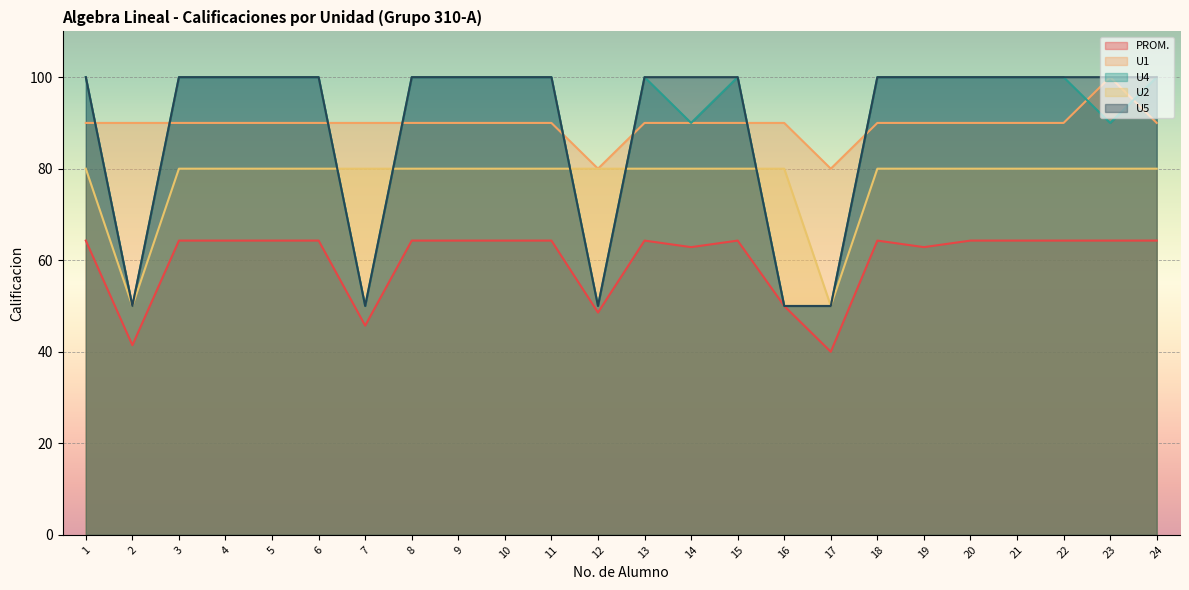

Rank the series by their maximum value, from lowest to highest.

PROM., U2, U1, U4, U5